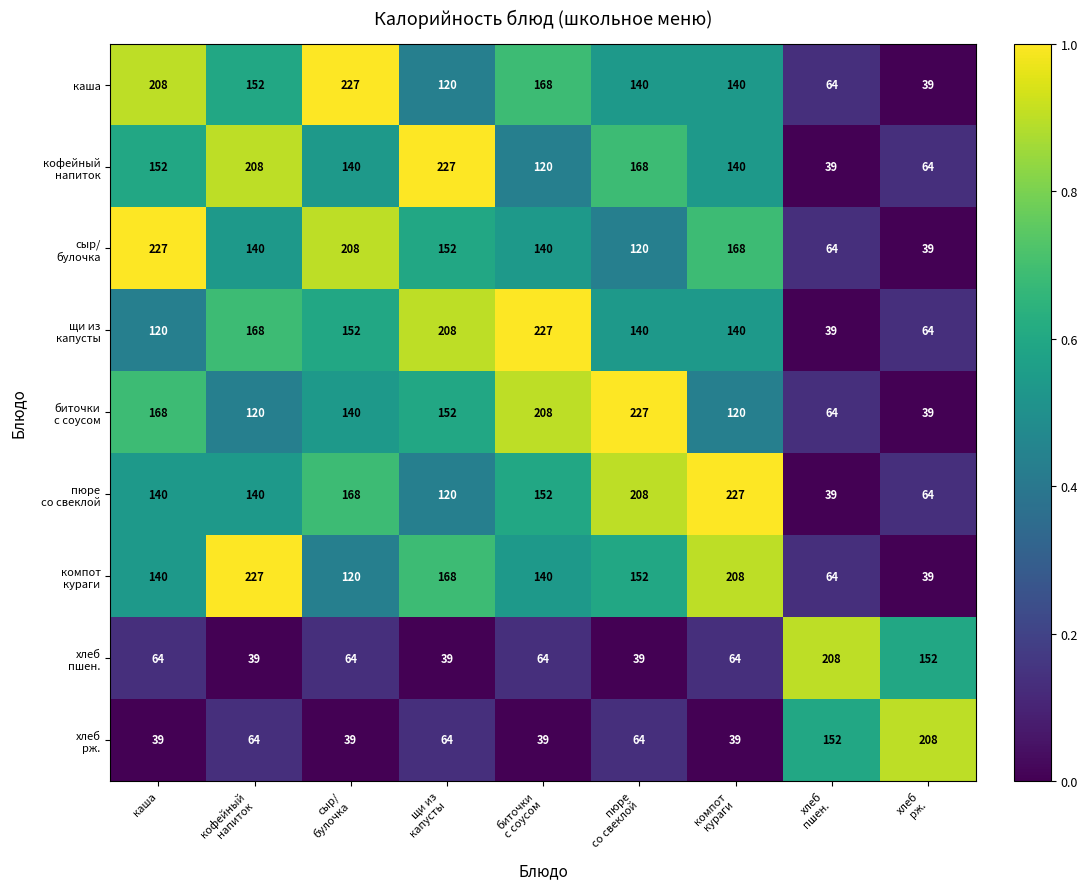

At how many categories does at least one series exceed 207?

9